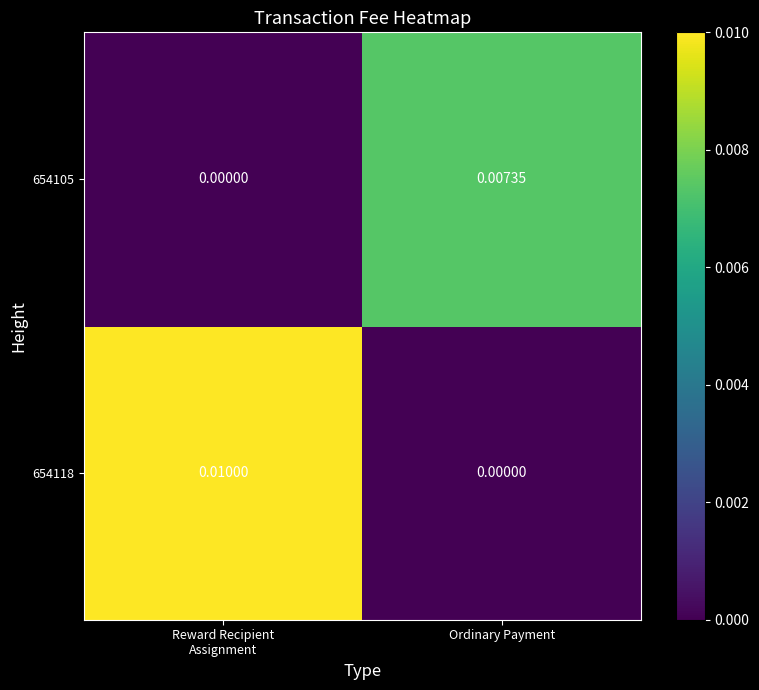

Is the value of 654105 at Ordinary Payment greater than the value of 654118 at Ordinary Payment?

Yes